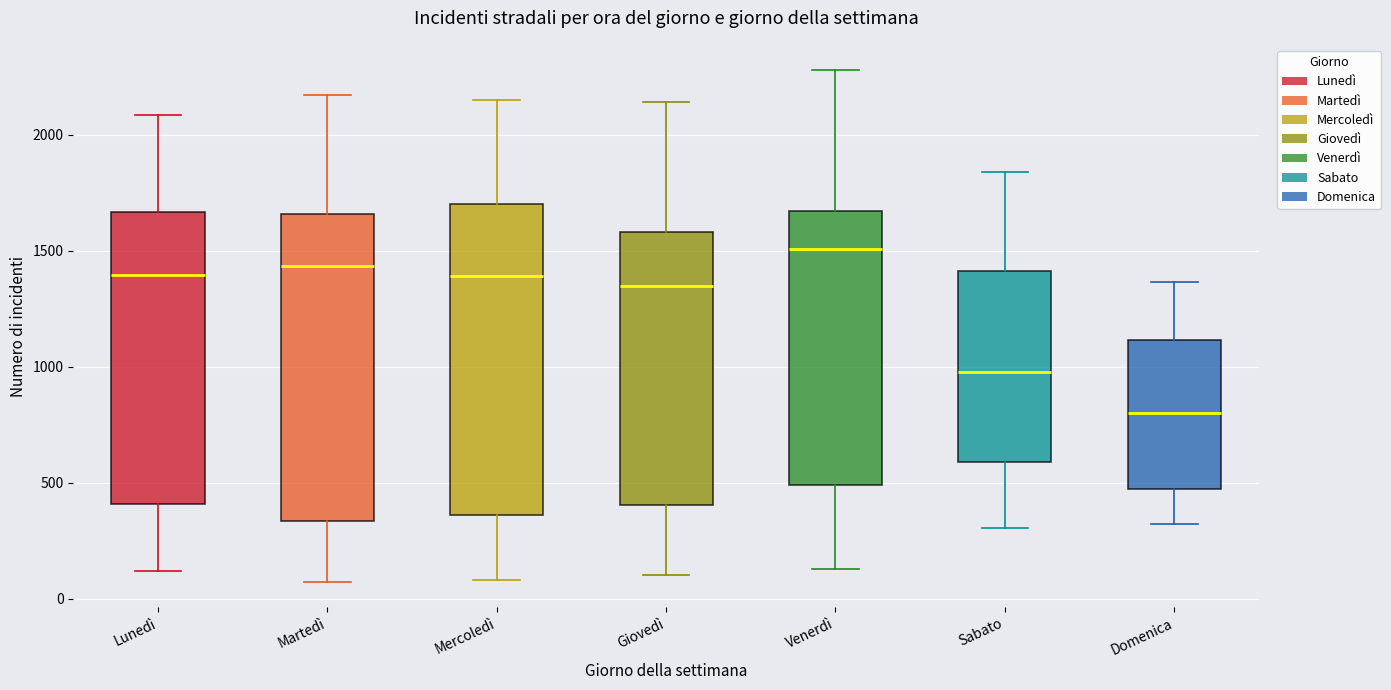

Which box's median line is the lowest?

Domenica